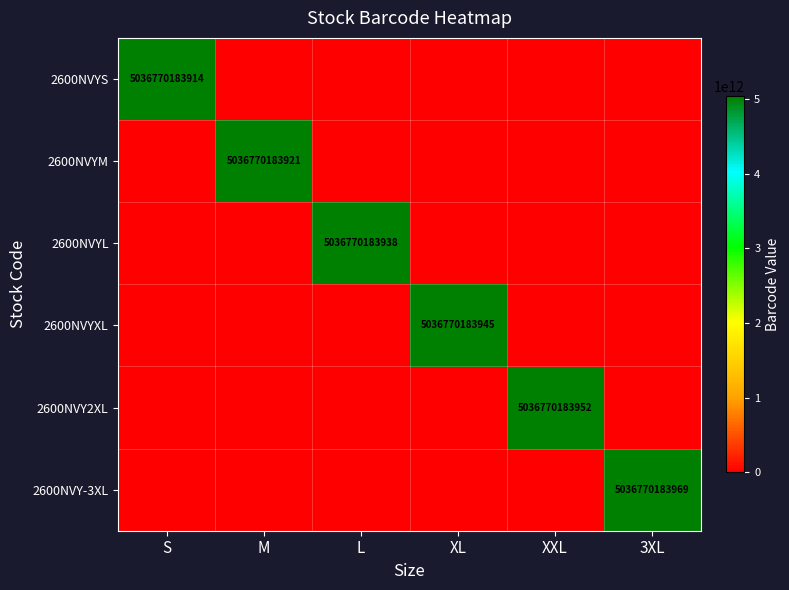

The value of 2600NVY-3XL at 3XL is 5036770183969. True or false?

True